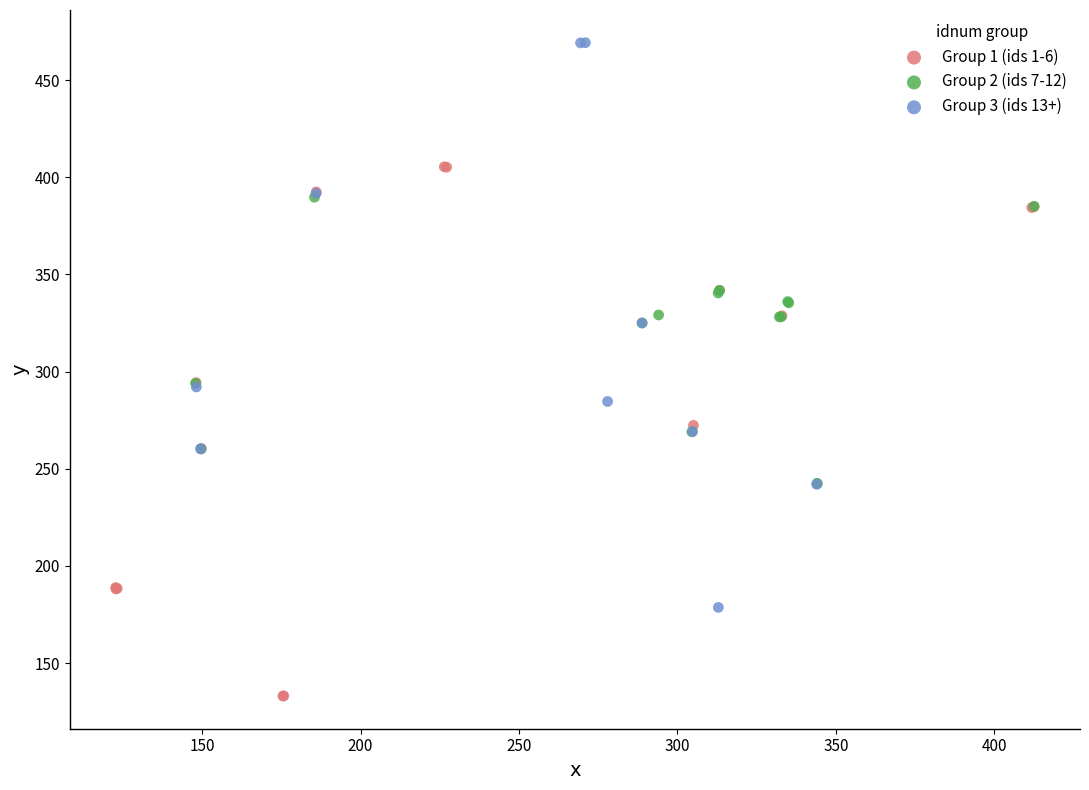

What are all the series names shown in the legend?

Group 1 (ids 1-6), Group 2 (ids 7-12), Group 3 (ids 13+)